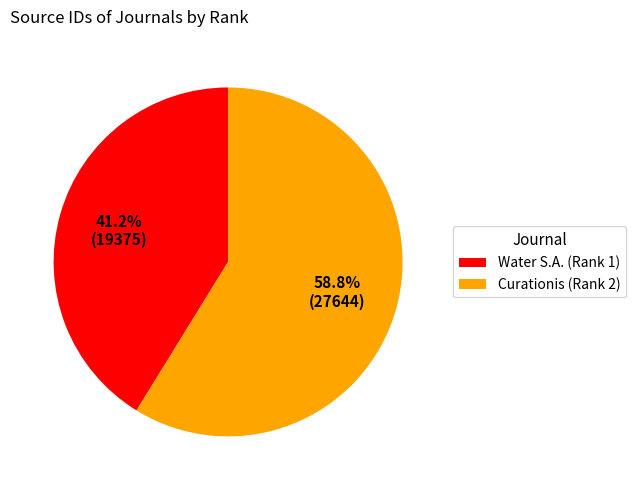

Which category has the smallest portion of the pie?

Water S.A. (Rank 1)